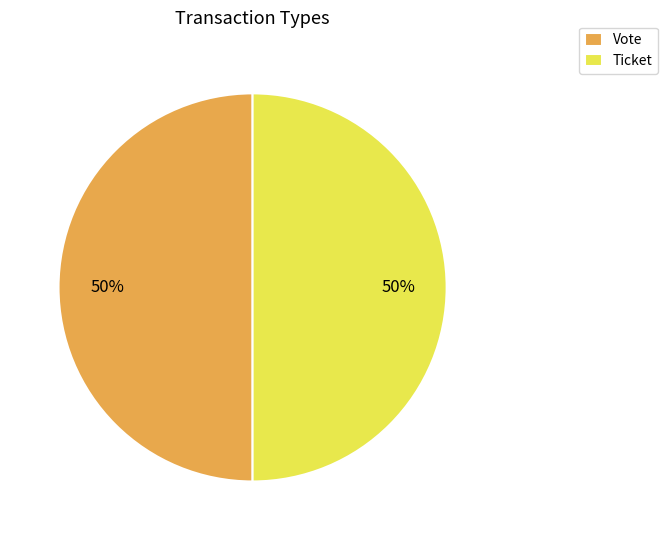

To the nearest percent, what is the difference between the largest and smallest slice percentages?

0%